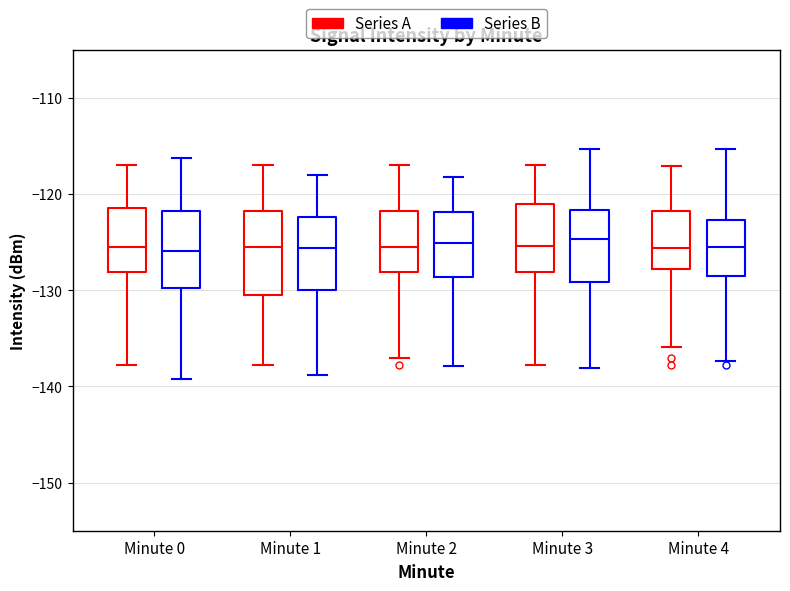

Where is the lower edge of the box for Minute 2 (Series B) on the y-axis? The values are not printed on the chart, so give them approximately, as read against the axis.

-129